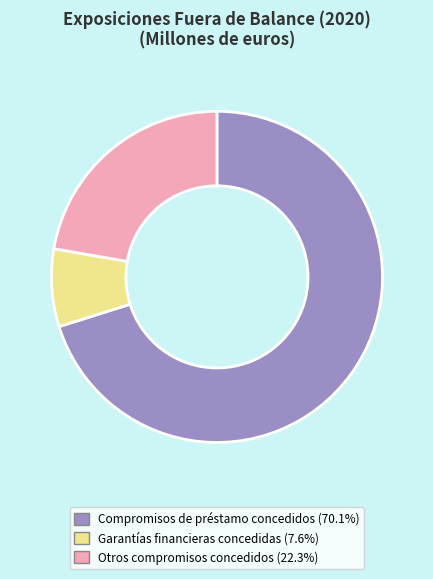

True or false: Compromisos de préstamo concedidos accounts for 58% of the total.

False